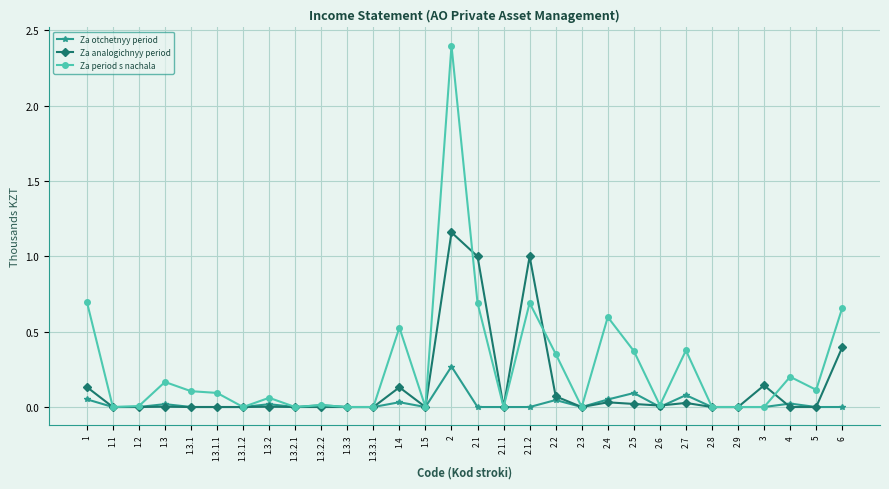

True or false: Za analogichnyy period has more than 1 points higher than both neighbors.

True